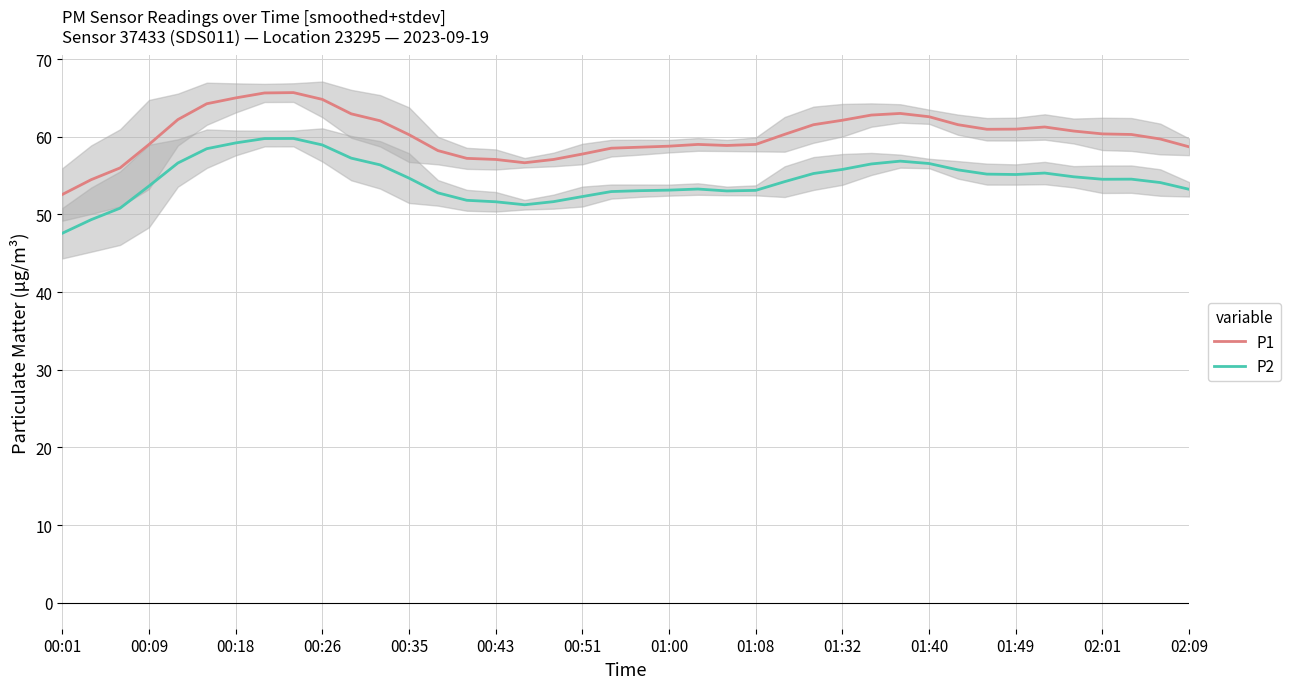

What is the average value of the P2 series?

54.5